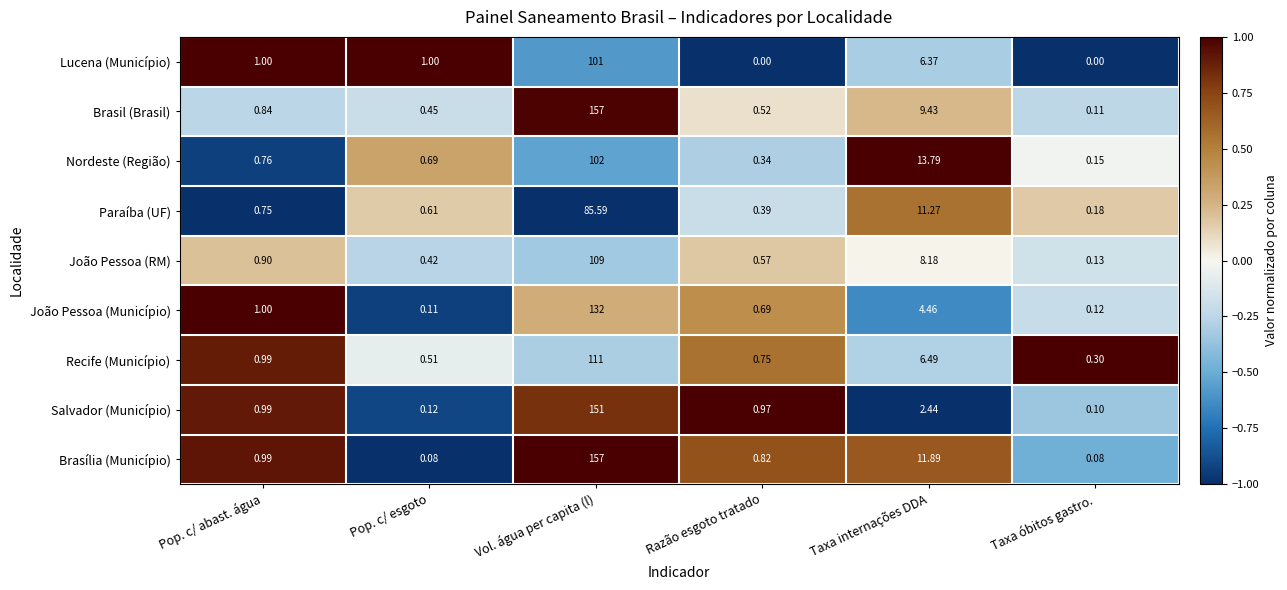

At which label does Brasil (Brasil) reach its peak?

Vol. água per capita (l)